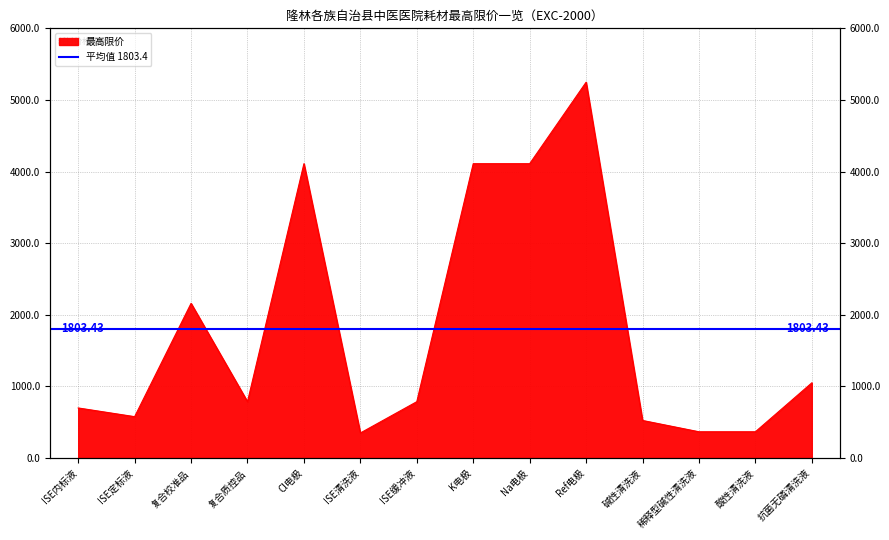

What is the change in value from ISE定标液 to 抗菌无磷清洗液?

+472.0